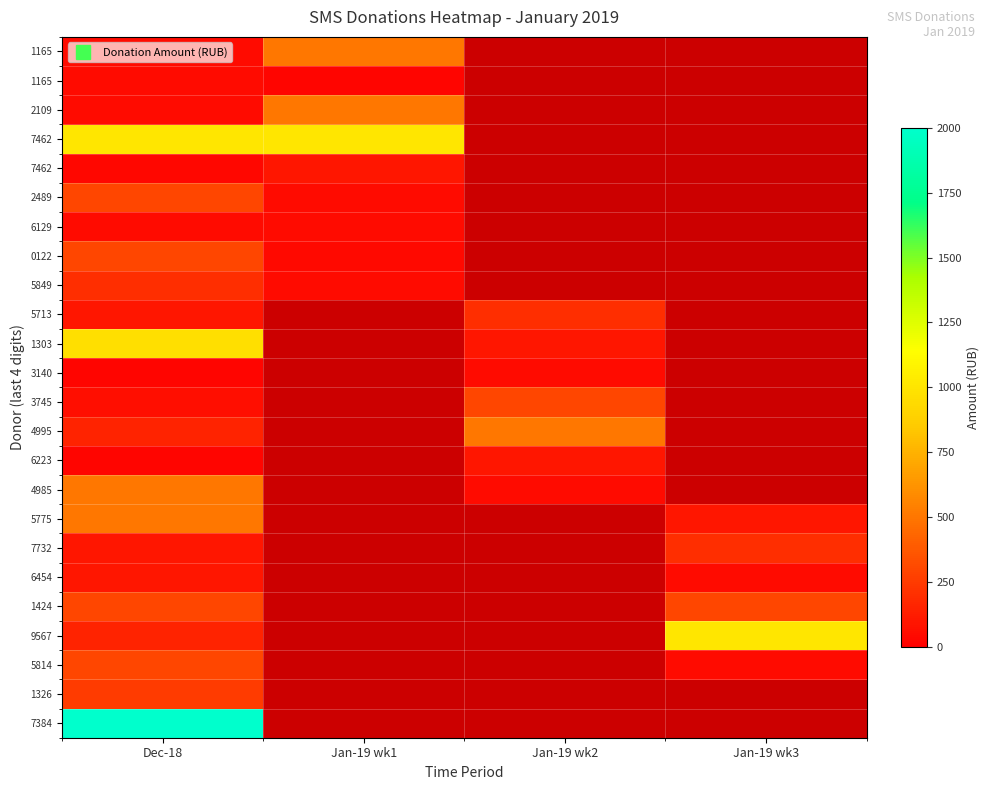

Which category has the lowest value across all series?

Dec-18